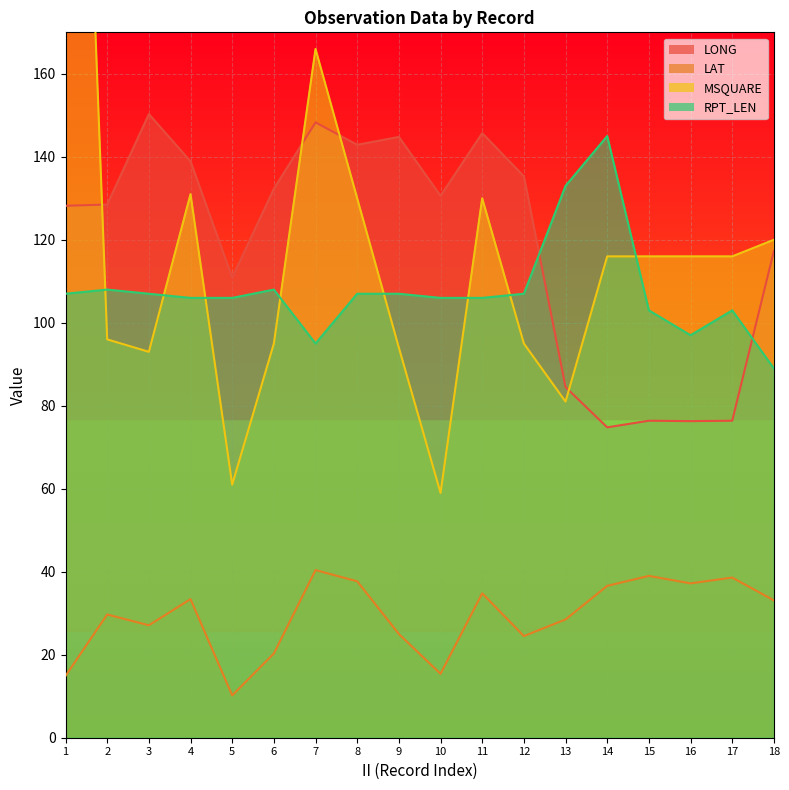

Rank the series at 9 from highest to lowest value.

LONG, RPT_LEN, MSQUARE, LAT